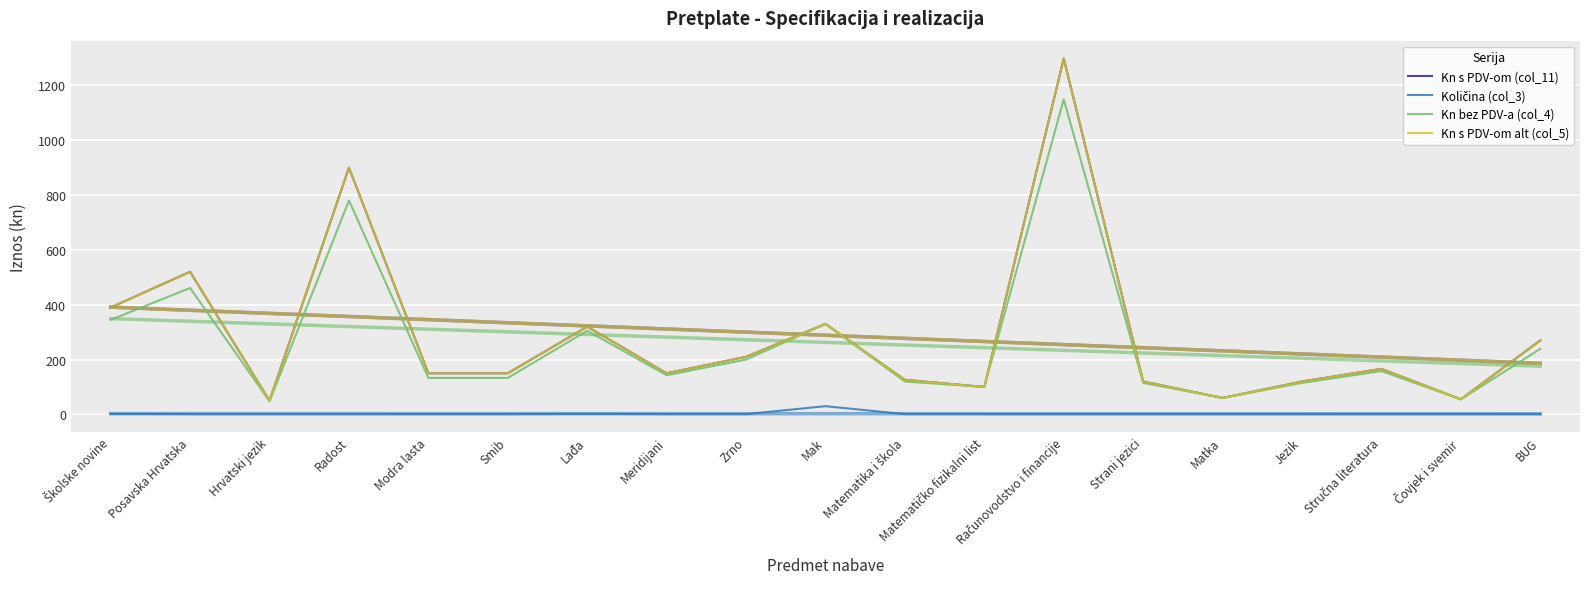

What is the sum of all Kn s PDV-om (col_11) values?

5485